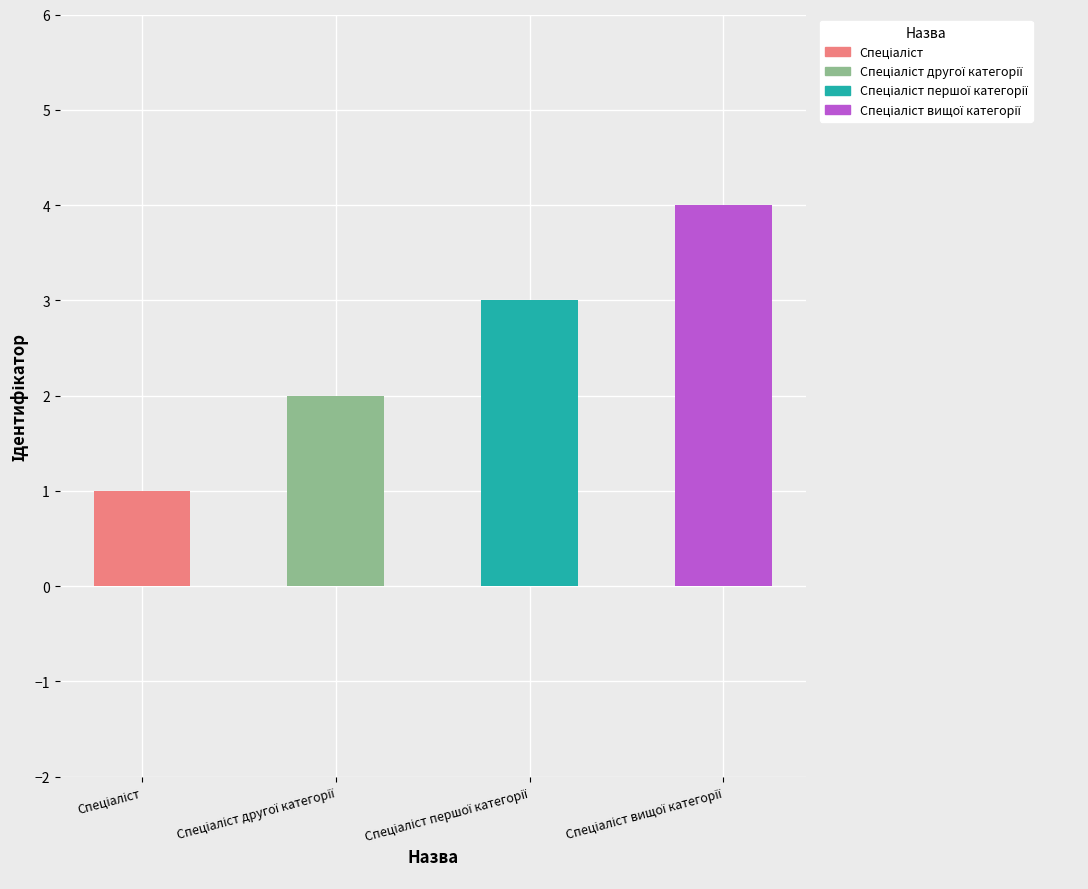

Reading left to right, list all the values displayed in this chart.

1	2	3	4